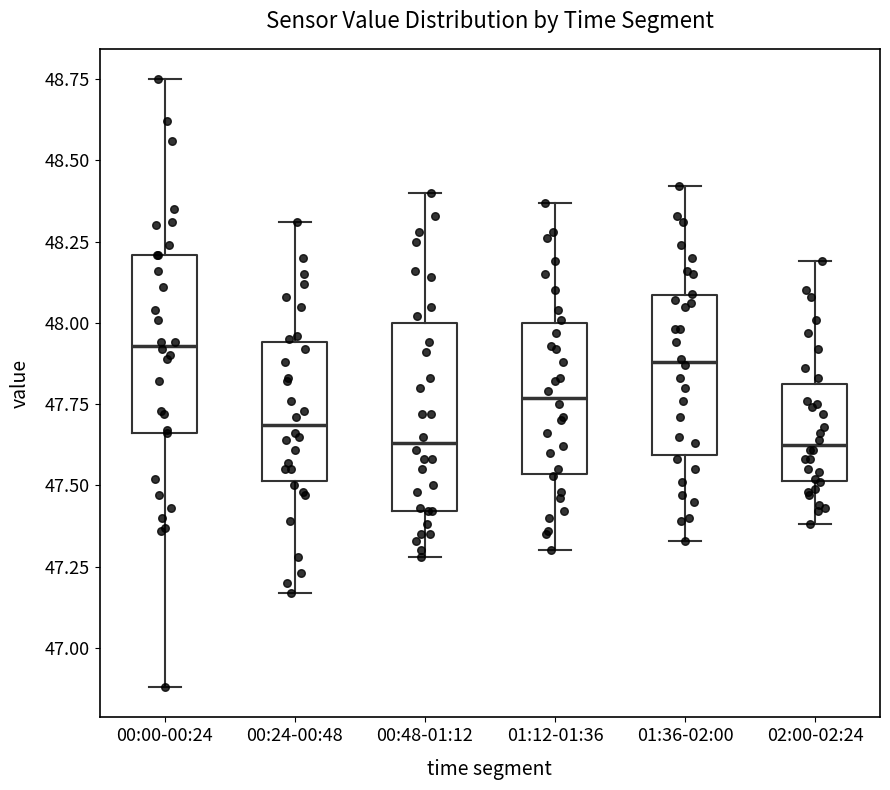

Reading left to right, transcribe this box plot: for each box, give where its median line is, the range the box spans, and where its two whiskers end, as read against the y-axis. The values are not printed on the chart, so give them approximately, as read against the axis.

00:00-00:24: median 47.95, box 47.65 to 48.20, whiskers 46.90 to 48.75
00:24-00:48: median 47.70, box 47.50 to 47.95, whiskers 47.15 to 48.30
00:48-01:12: median 47.65, box 47.40 to 48.00, whiskers 47.30 to 48.40
01:12-01:36: median 47.75, box 47.55 to 48.00, whiskers 47.30 to 48.35
01:36-02:00: median 47.90, box 47.60 to 48.10, whiskers 47.35 to 48.40
02:00-02:24: median 47.65, box 47.50 to 47.80, whiskers 47.40 to 48.20